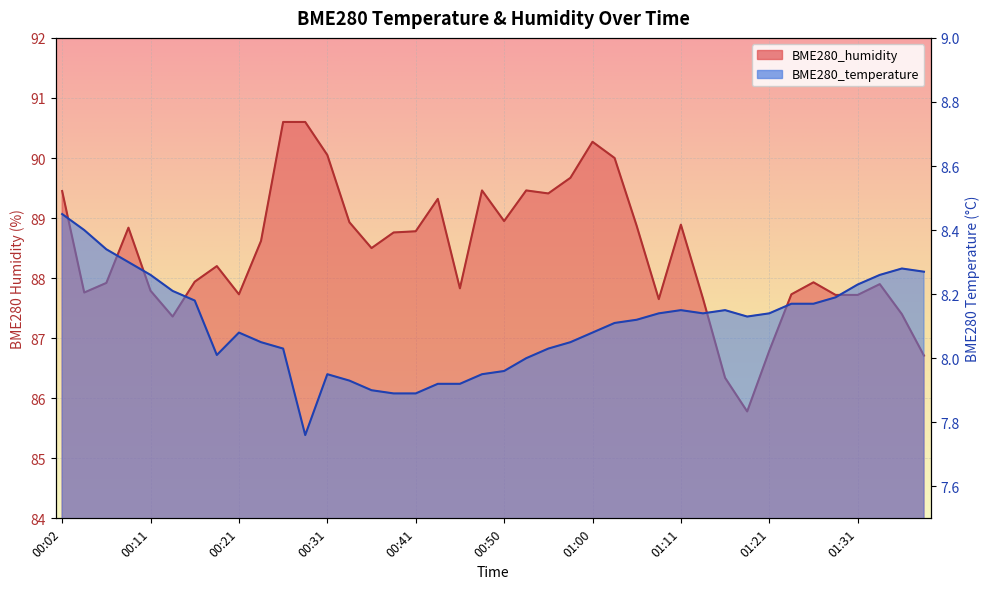

What is the difference between the second highest and minimum values in the BME280_temperature series?

0.6